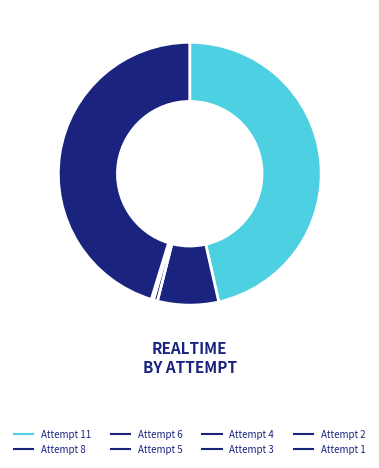

How many slices are in this pie chart?

8